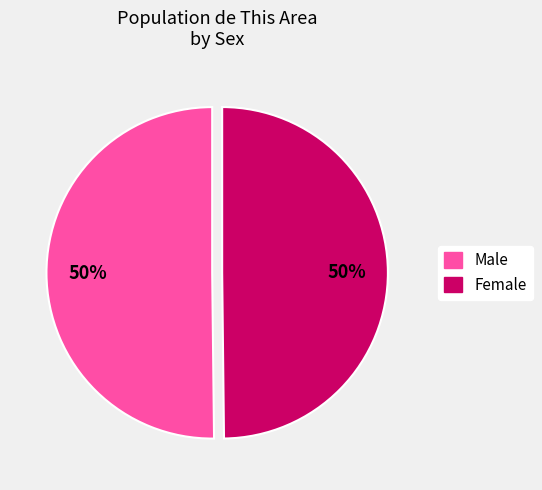

True or false: Male accounts for 50% of the total.

True